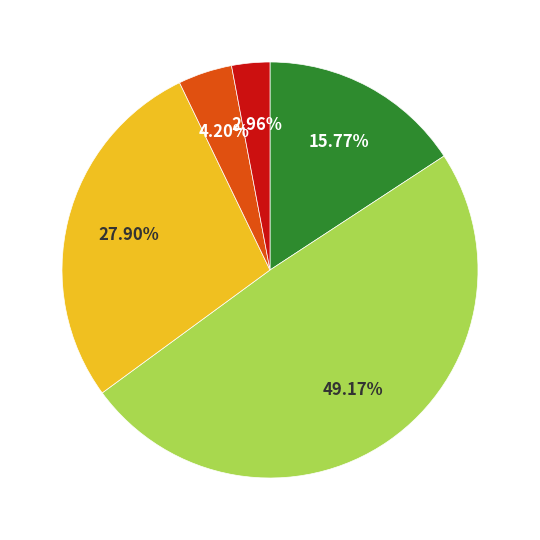

Is there a majority slice in this chart?

No